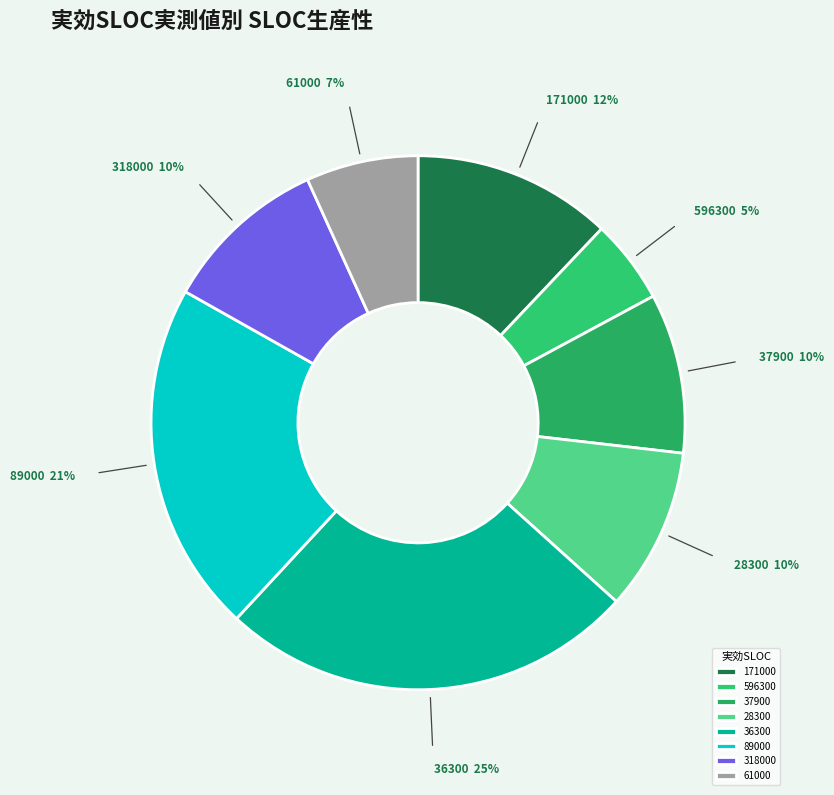

To the nearest percent, what percentage of the pie is 171000?

12%